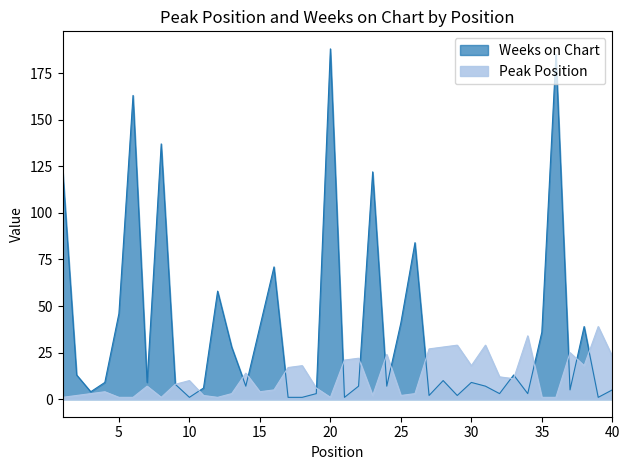

True or false: Weeks on Chart and Peak Position intersect in this chart.

True